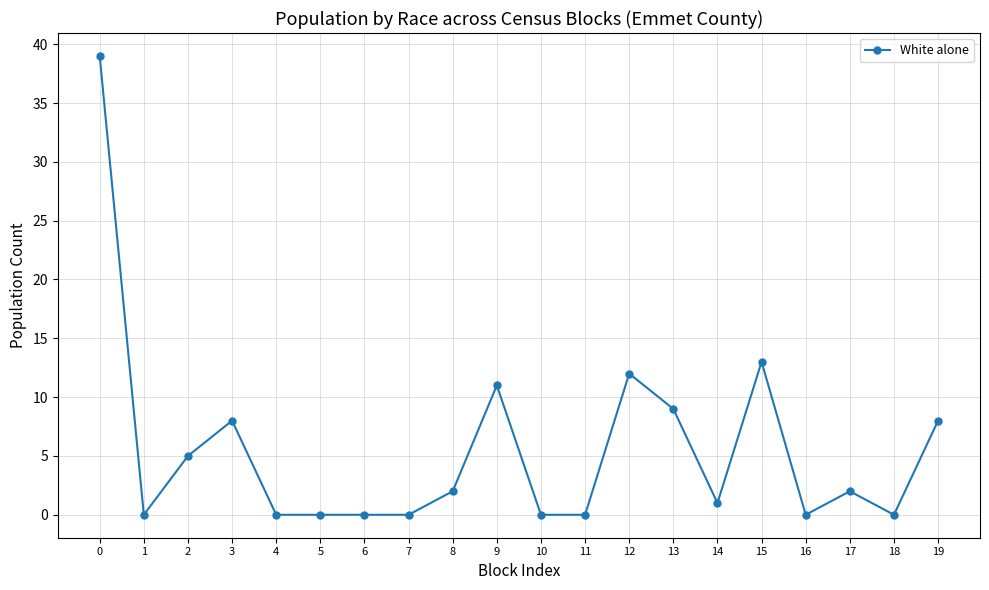

Where is the first local minimum?

1